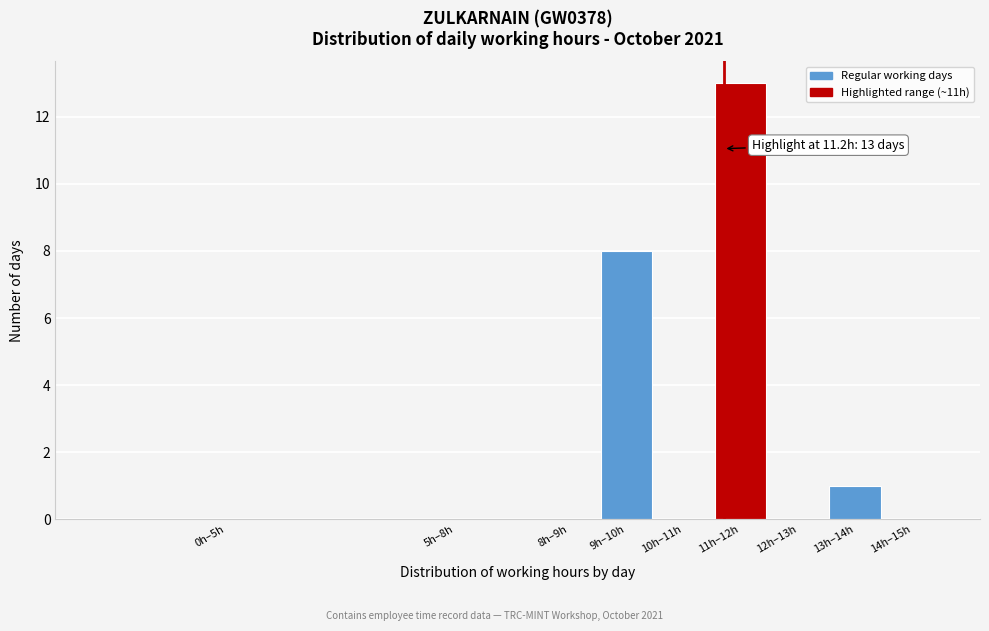

Reading left to right, what are all the values shown in this chart?

0h–5h=0	5h–8h=0	8h–9h=0	9h–10h=8	10h–11h=0	11h–12h=13	12h–13h=0	13h–14h=1	14h–15h=0